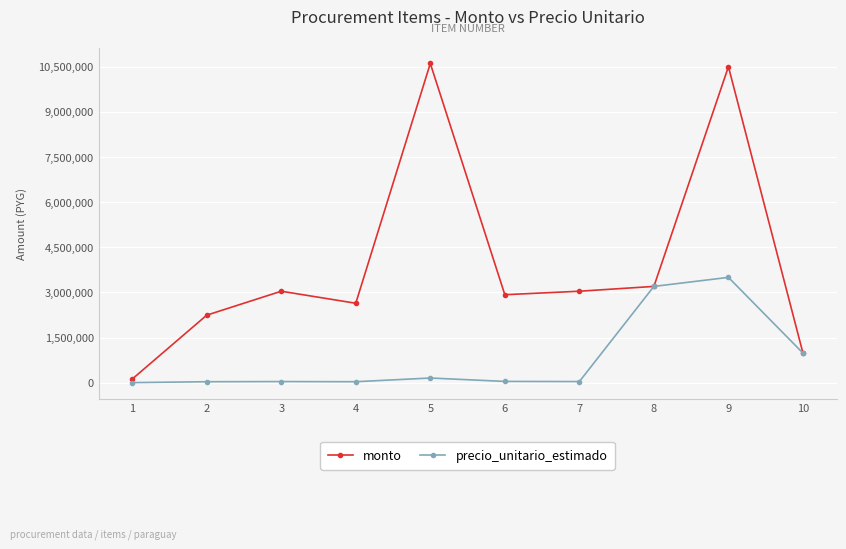

Where is the first local maximum for monto?

3